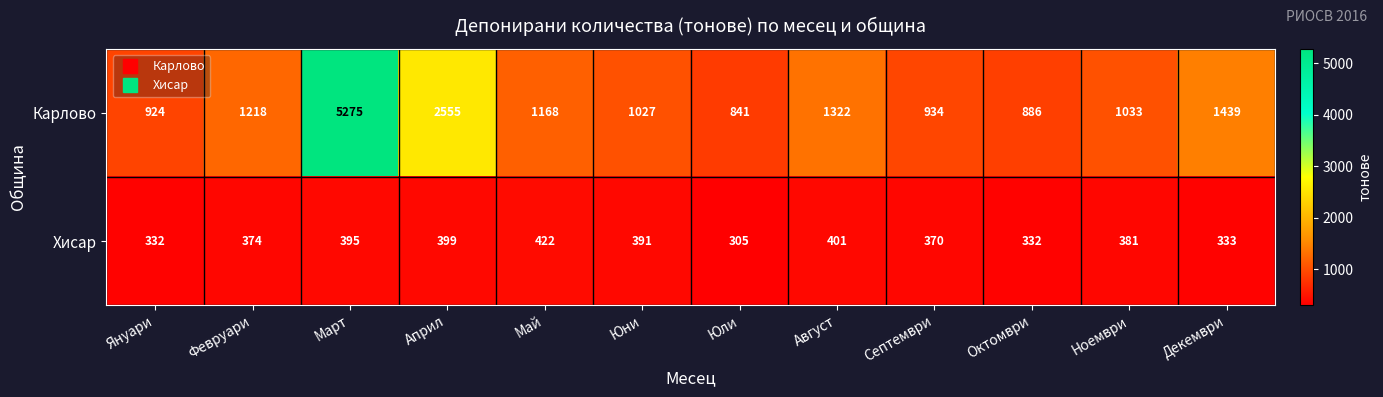

Which series has the widest spread of values?

Карлово